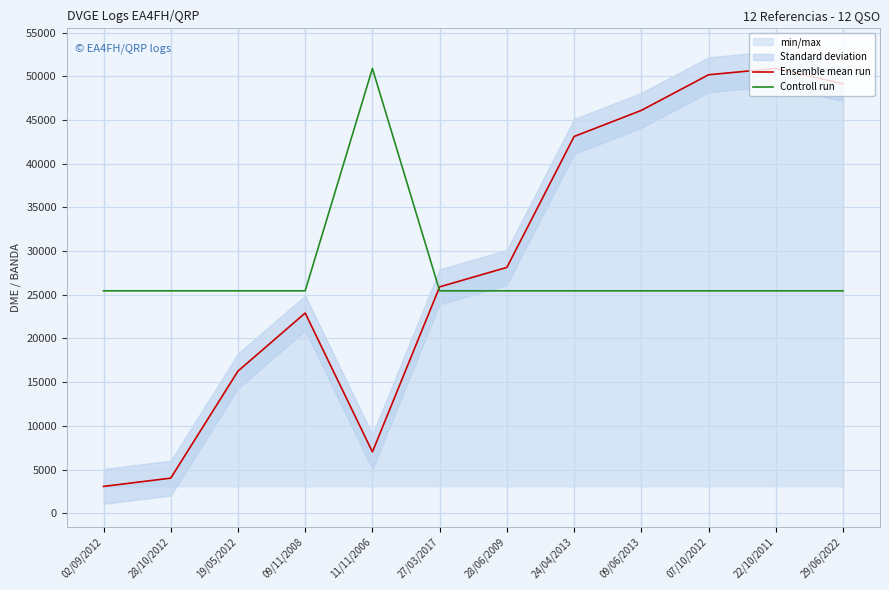

True or false: Controll run and Ensemble mean run cross at least once.

True